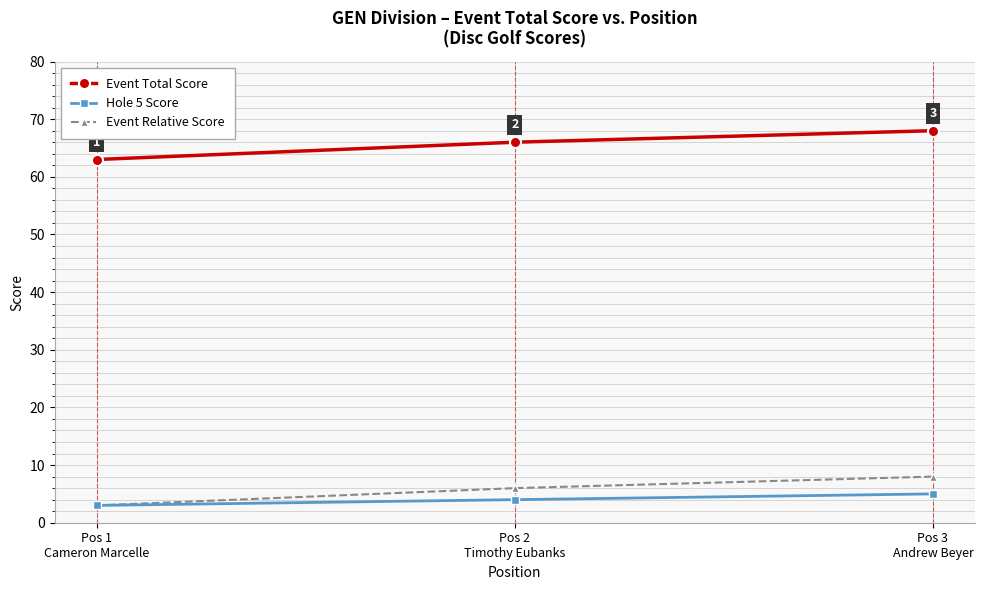

What is the label of the 2nd point from the right?

Pos 2
Timothy Eubanks